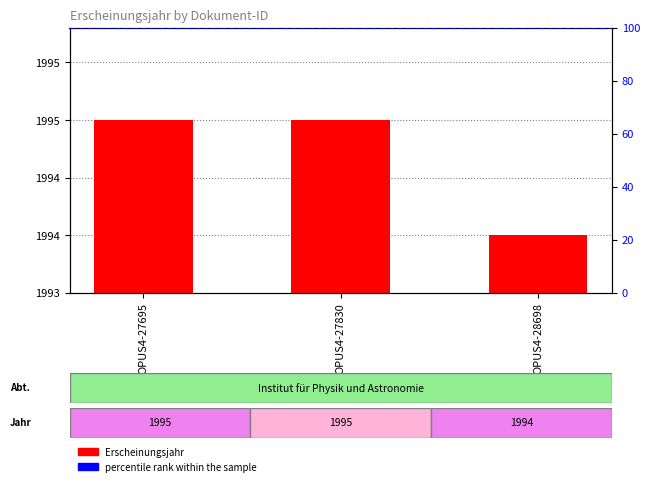

Between OPUS4-28698 and OPUS4-27695, which is larger?

OPUS4-27695